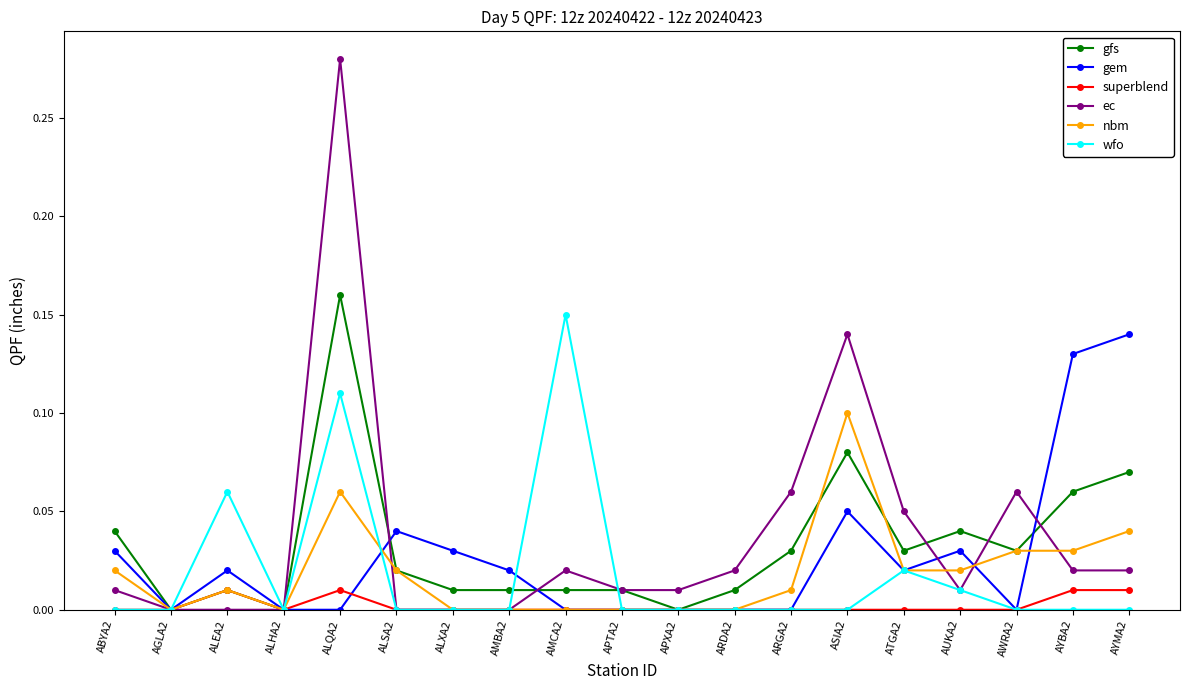

At which category does nbm reach its first local peak?

ALEA2